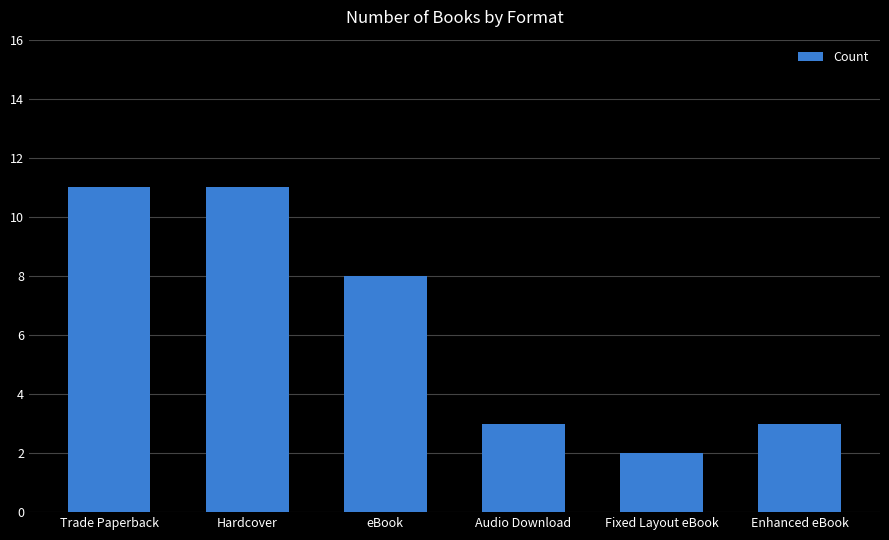

How many bars are there in total?

6